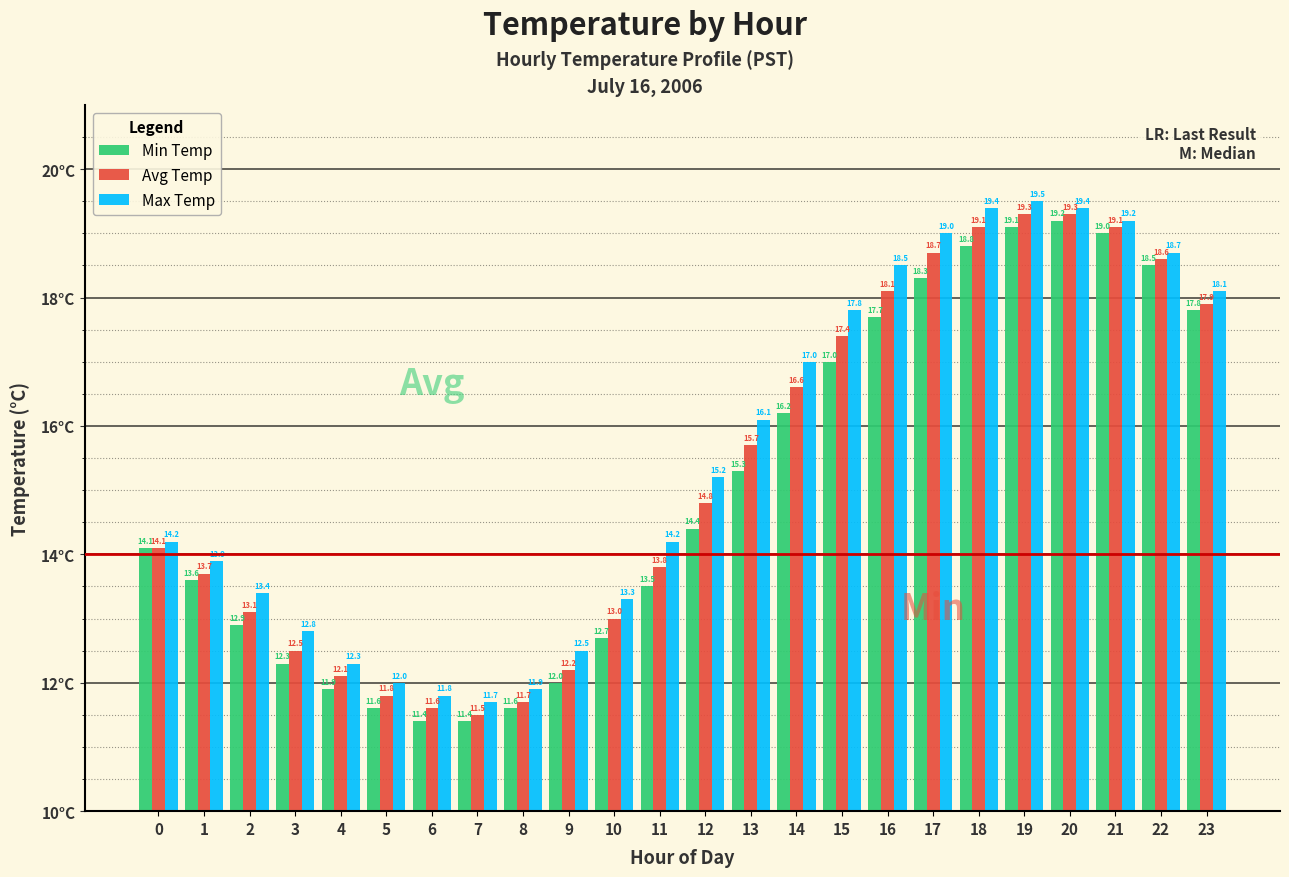

Which series has the largest total across all categories?

Max Temp